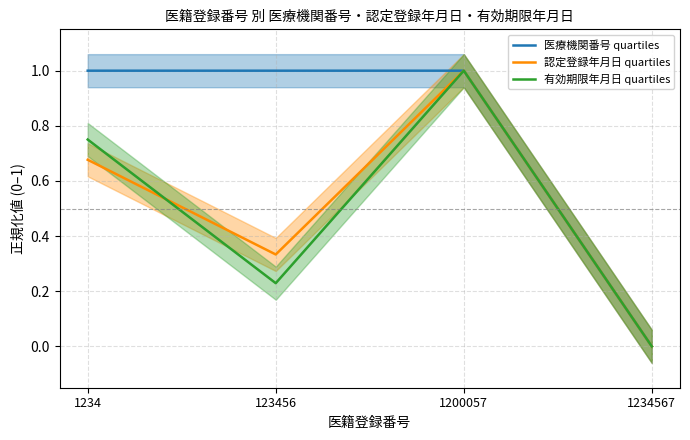

Rank the series at 1234567 from highest to lowest value.

医療機関番号 quartiles, 認定登録年月日 quartiles, 有効期限年月日 quartiles